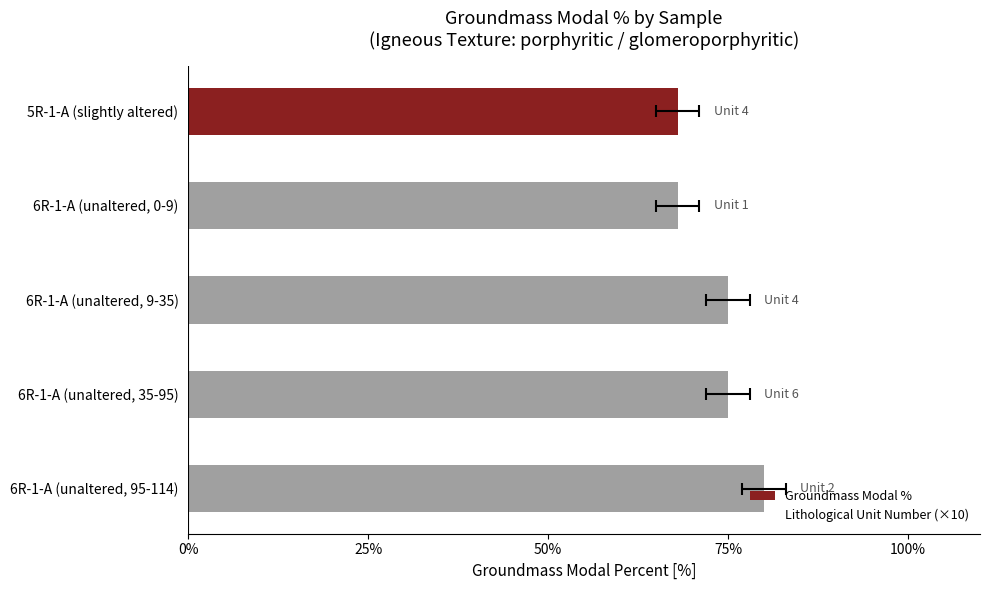

Rank the series by their maximum value, from highest to lowest.

Groundmass Modal %, Lithological Unit Number (×10)